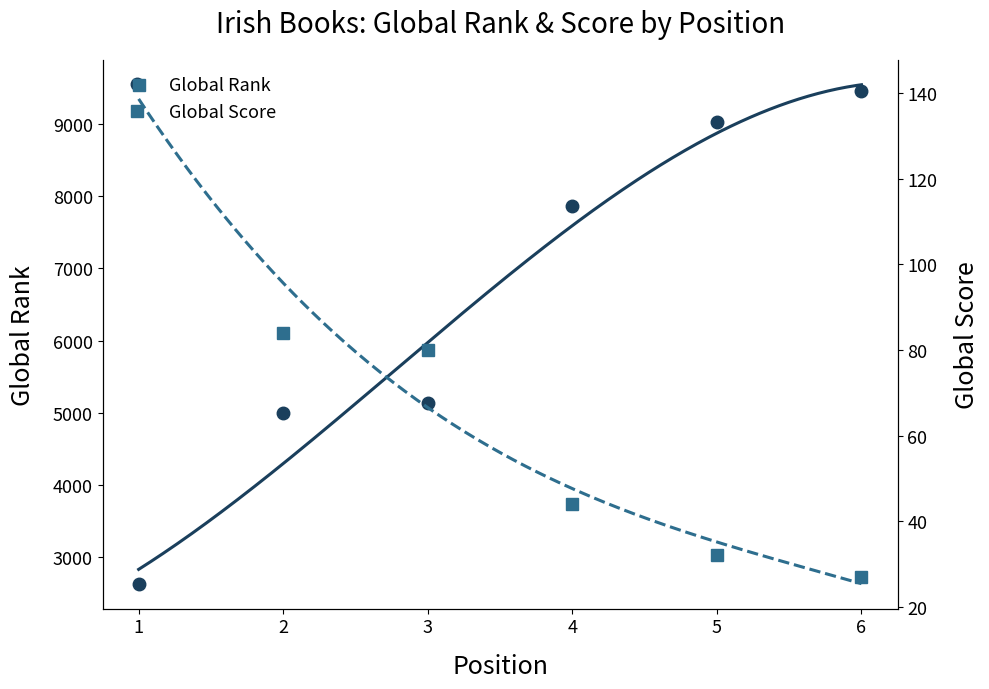

Reading right to left, transcribe all the data shown in this chart.

Global Rank: 9452	9022	7856	5138	5001	2636
Global Score: 27	32	44	80	84	142